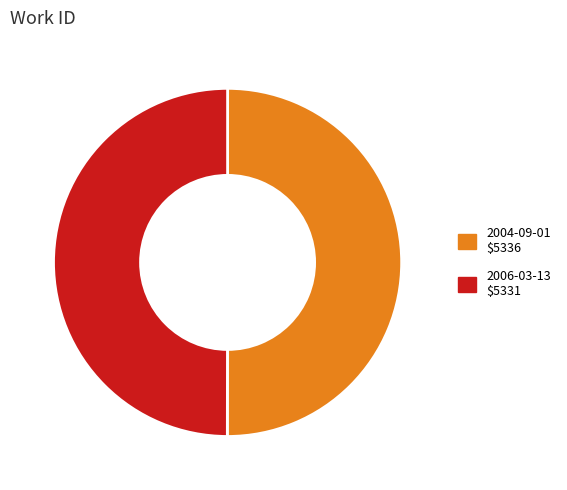

Count the number of slices in the pie.

2